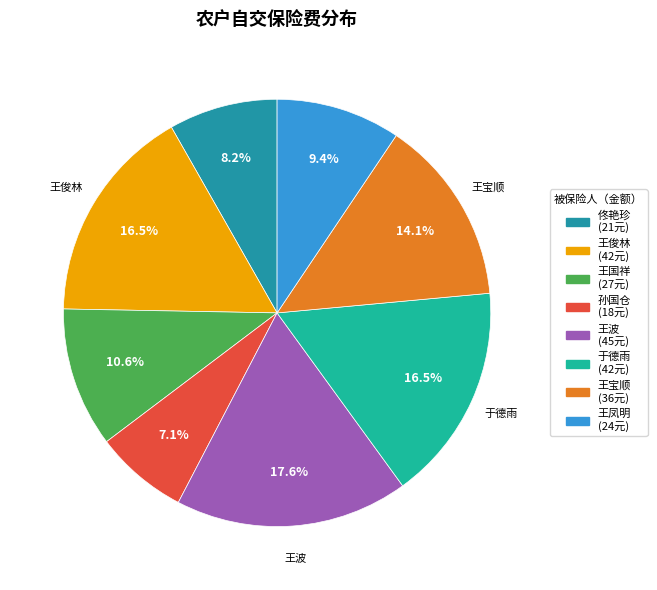

True or false: 于德雨 accounts for 16% of the total.

True